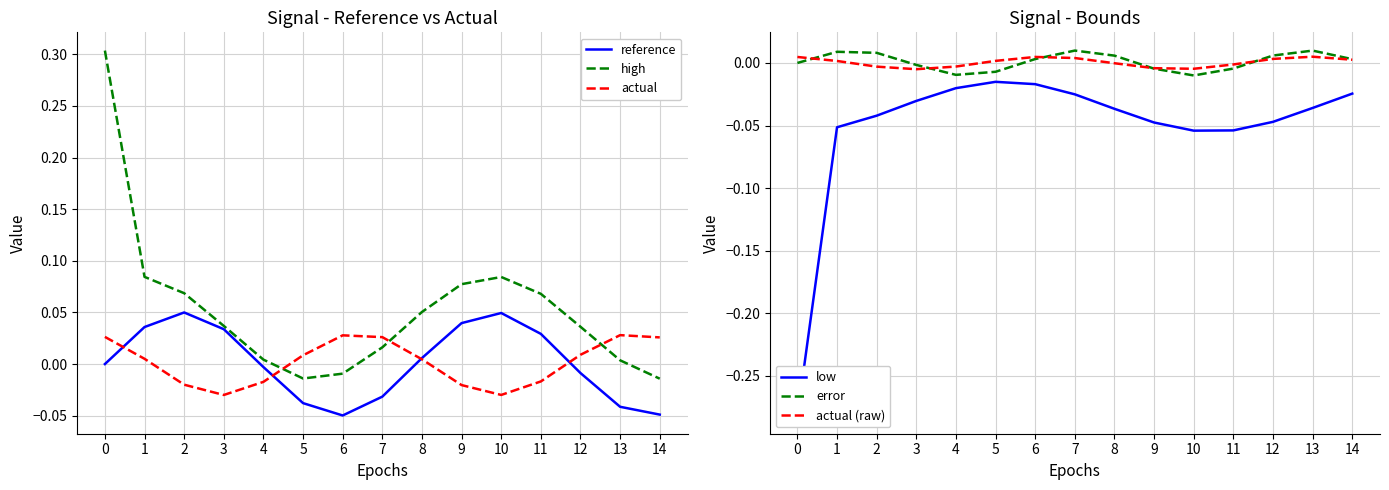

Is it true that reference equals 0.0 at 10?

True